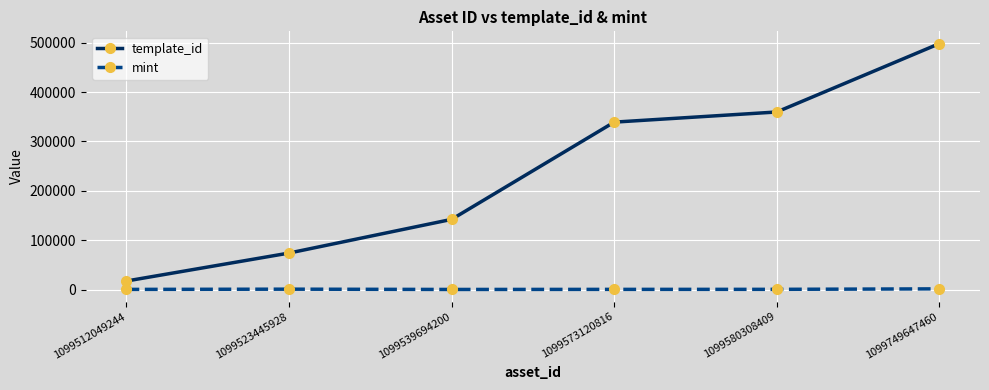

True or false: mint and template_id intersect in this chart.

False